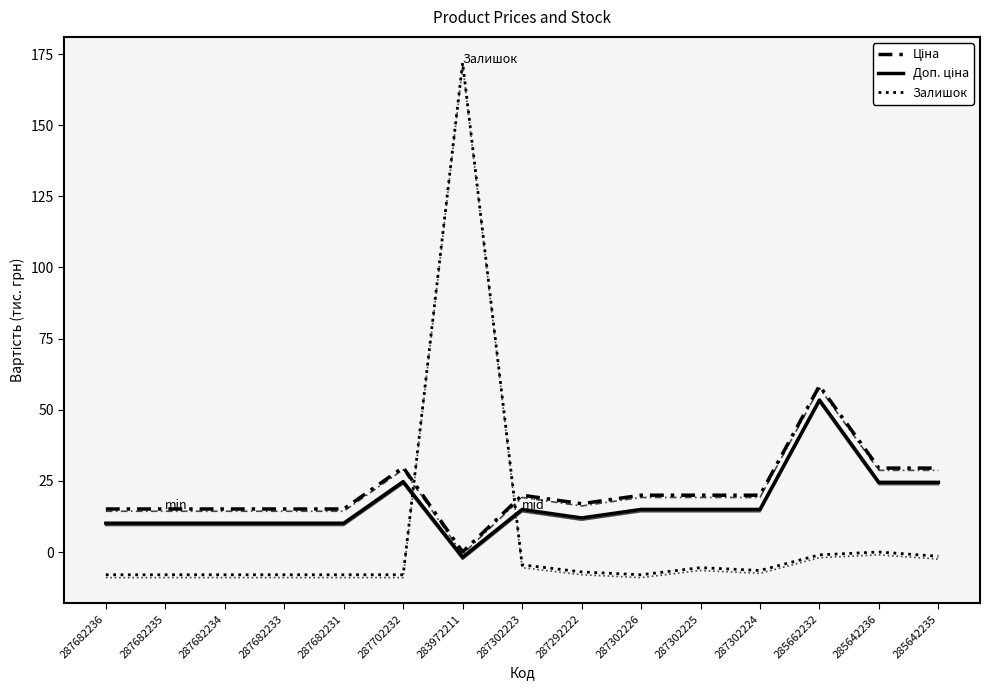

True or false: Ціна has a value of 11.5 at 285642235.

False